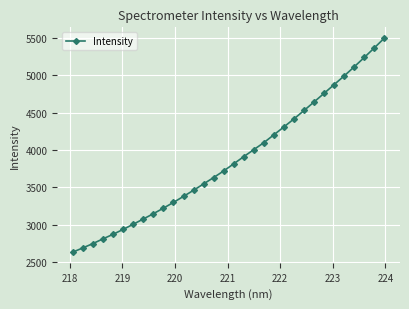

True or false: there are more than 1 points higher than both neighbors.

False